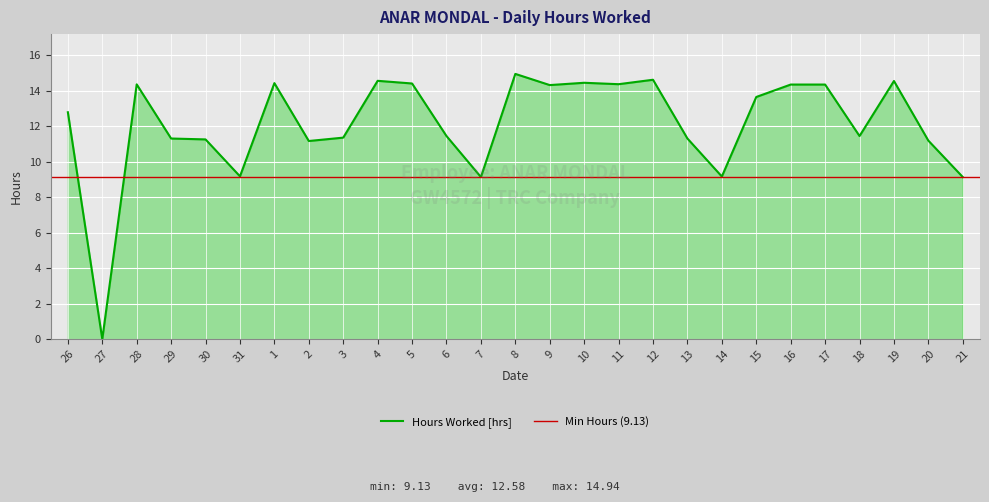

Where does the data first go above 12?

26